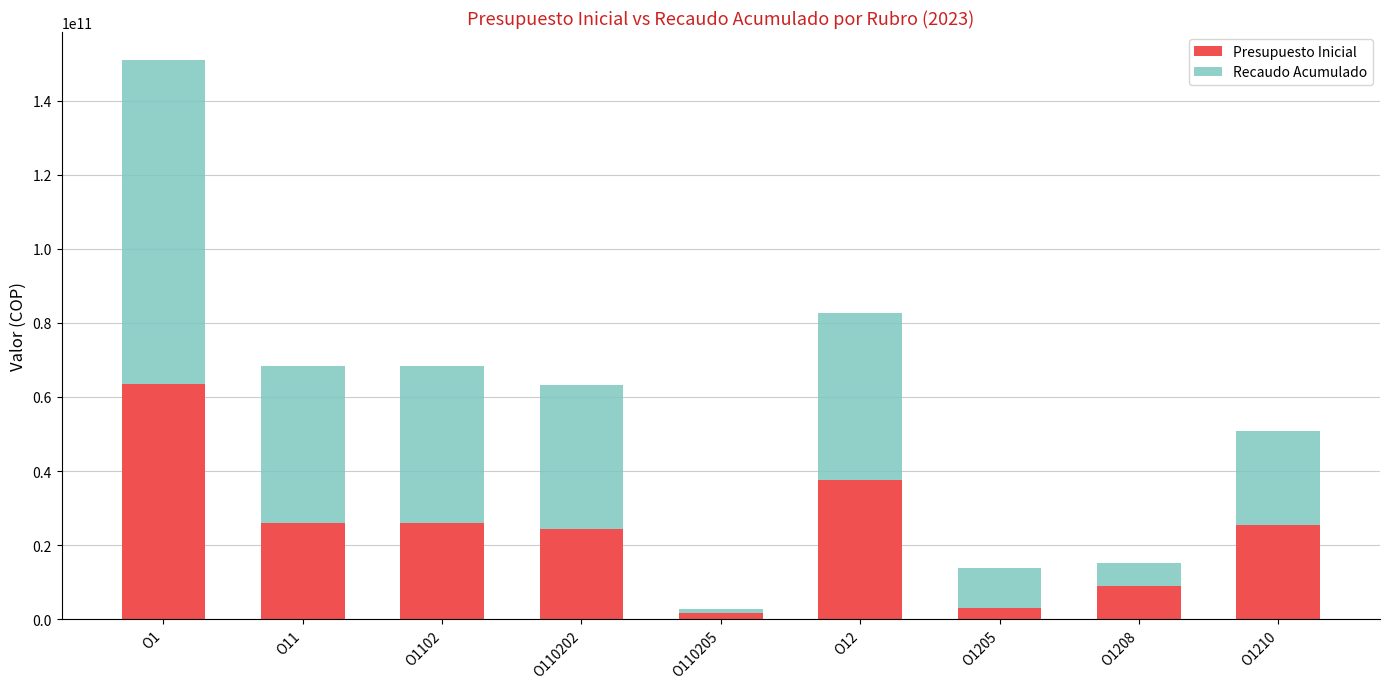

What is the maximum value for Presupuesto Inicial?

63594774000